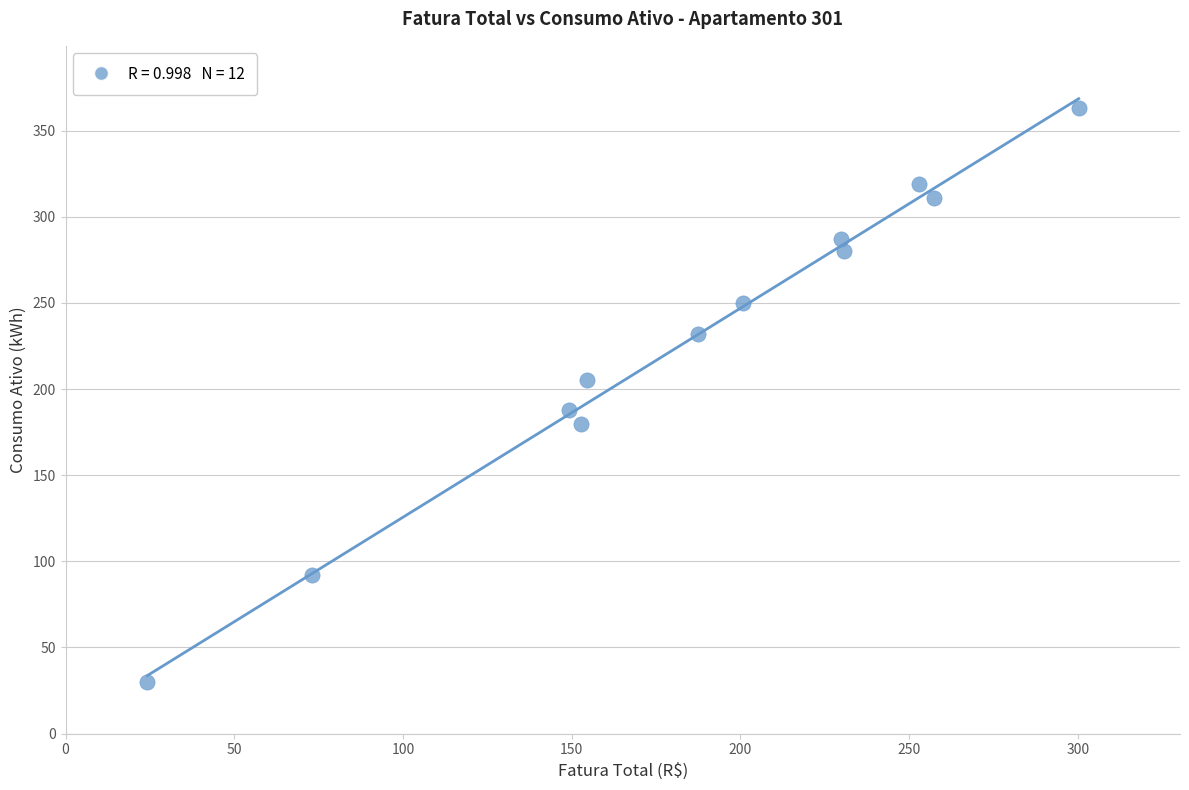

What is the average Y value?

228